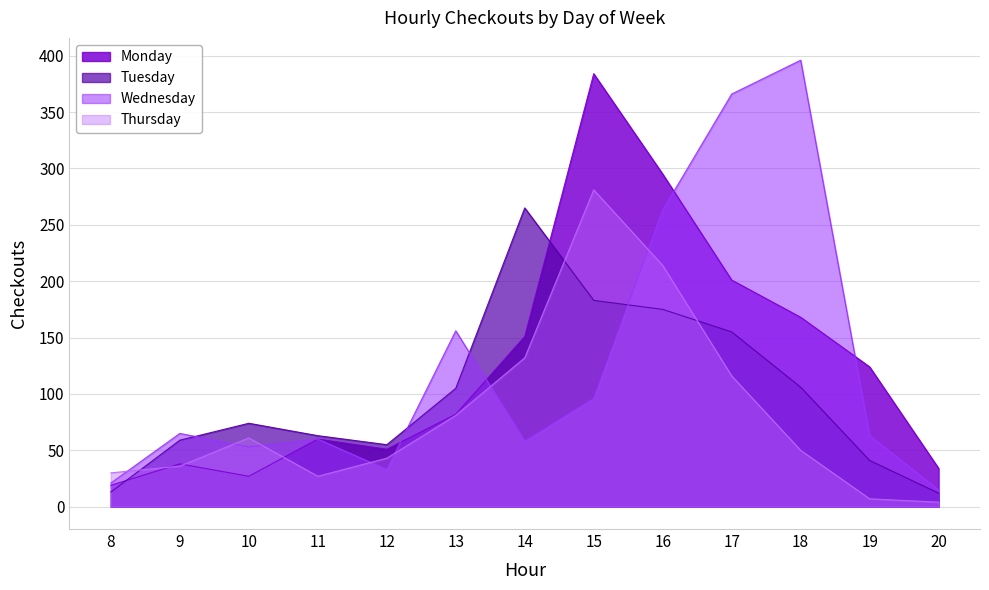

Rank the series by their maximum value, from highest to lowest.

Wednesday, Monday, Thursday, Tuesday